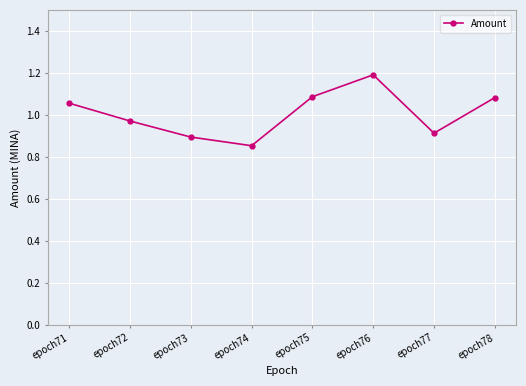

What is the change in value from epoch73 to epoch78?

+0.2